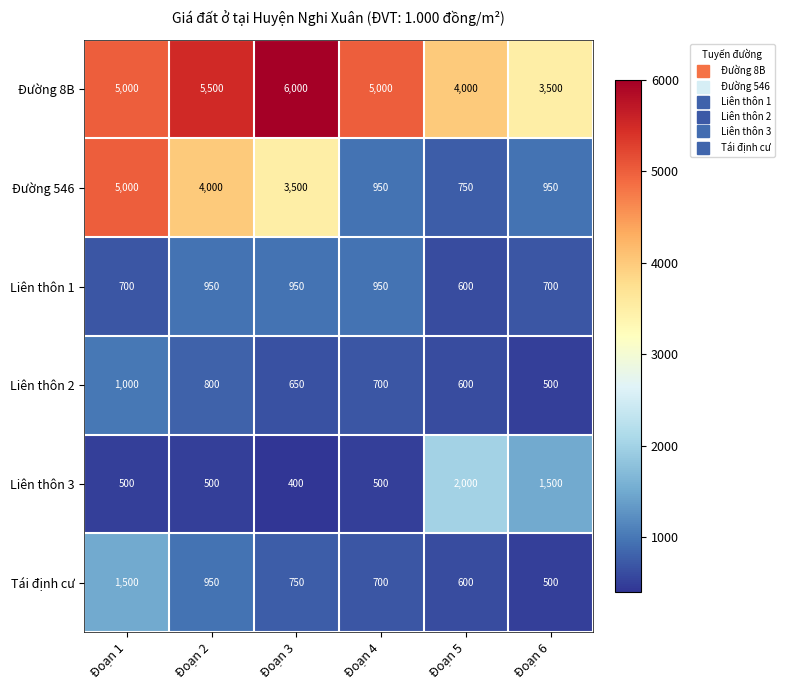

Count the number of categories in the chart.

6